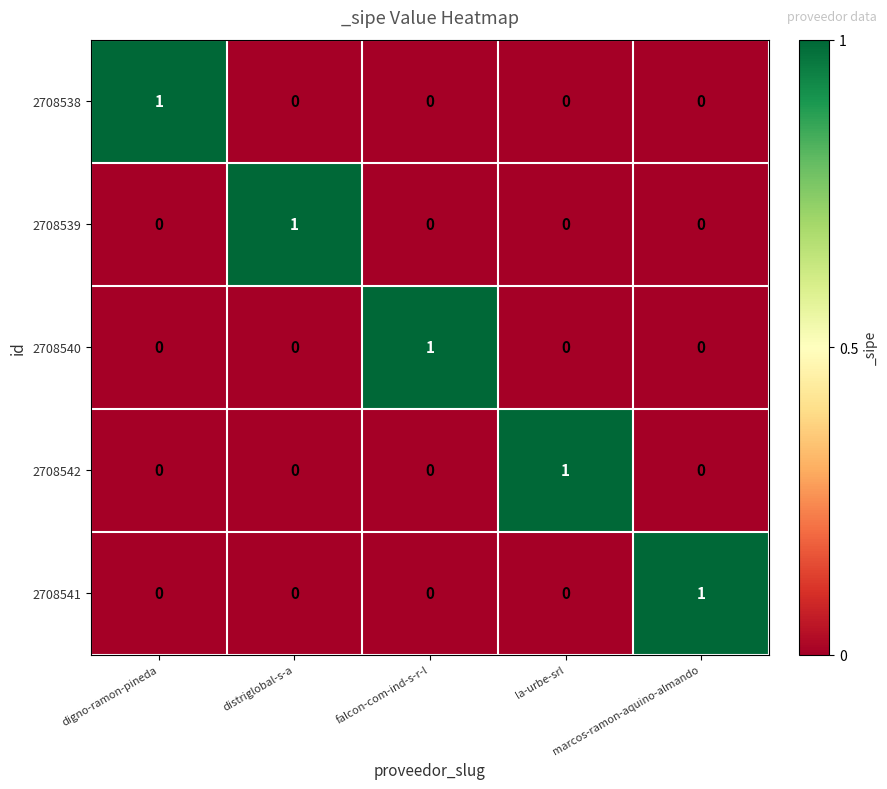

The value of 2708541 at la-urbe-srl is 0. True or false?

True